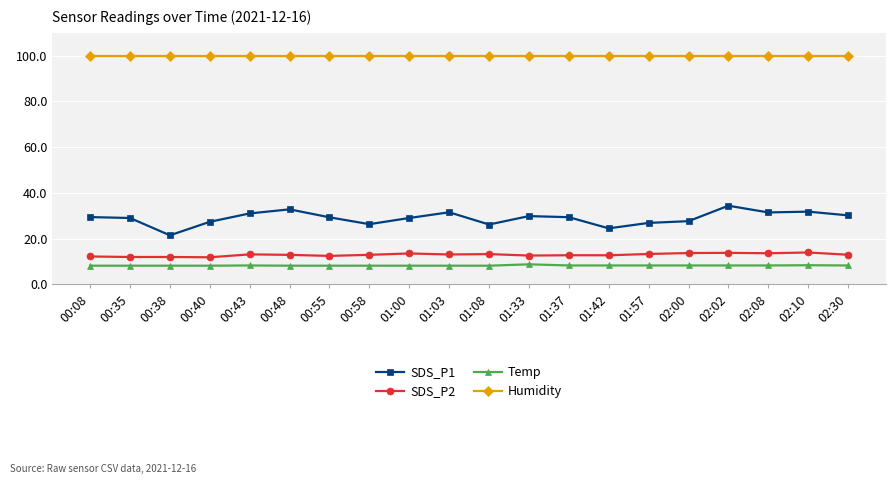

What is the sum of the Temp values at 02:30 and 00:38?

16.5